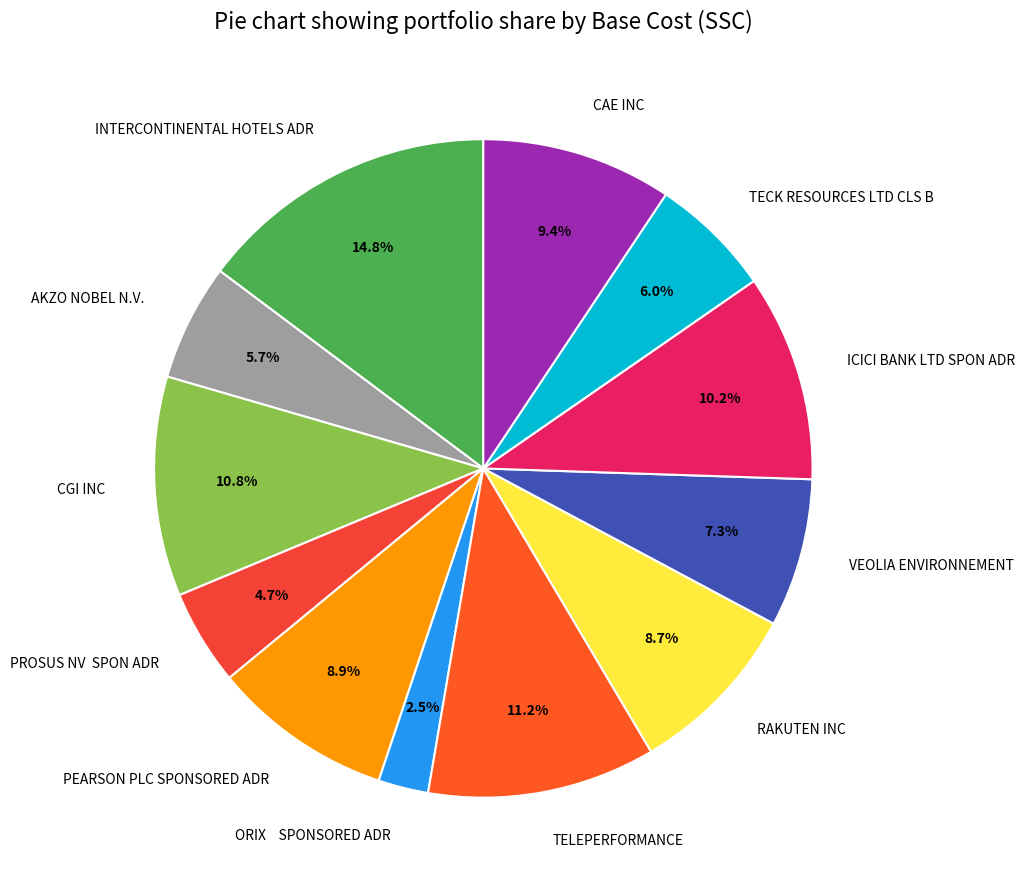

To the nearest percent, what percentage of the pie is ICICI BANK LTD SPON ADR?

10%